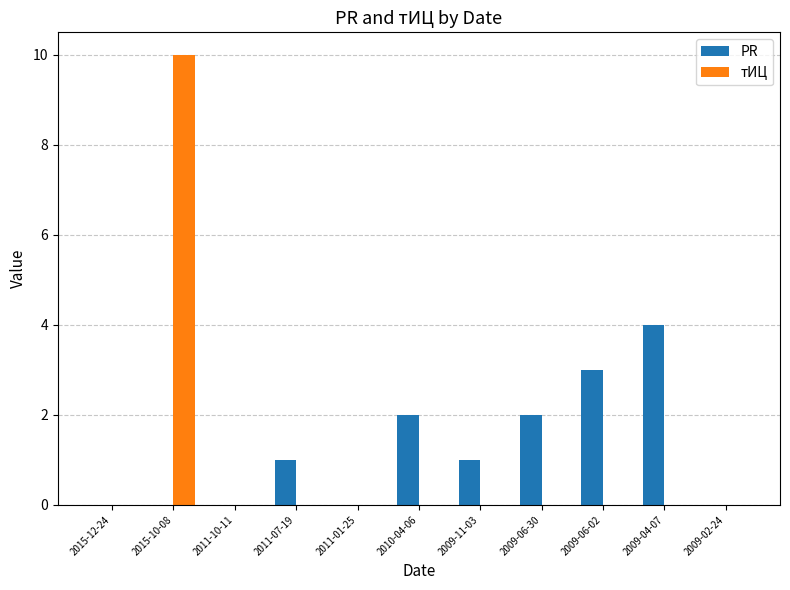

Reading right to left, what are all the values shown in this chart?

PR: 0	4	3	2	1	2	0	1	0	0	0
тИЦ: 0	0	0	0	0	0	0	0	0	10	0